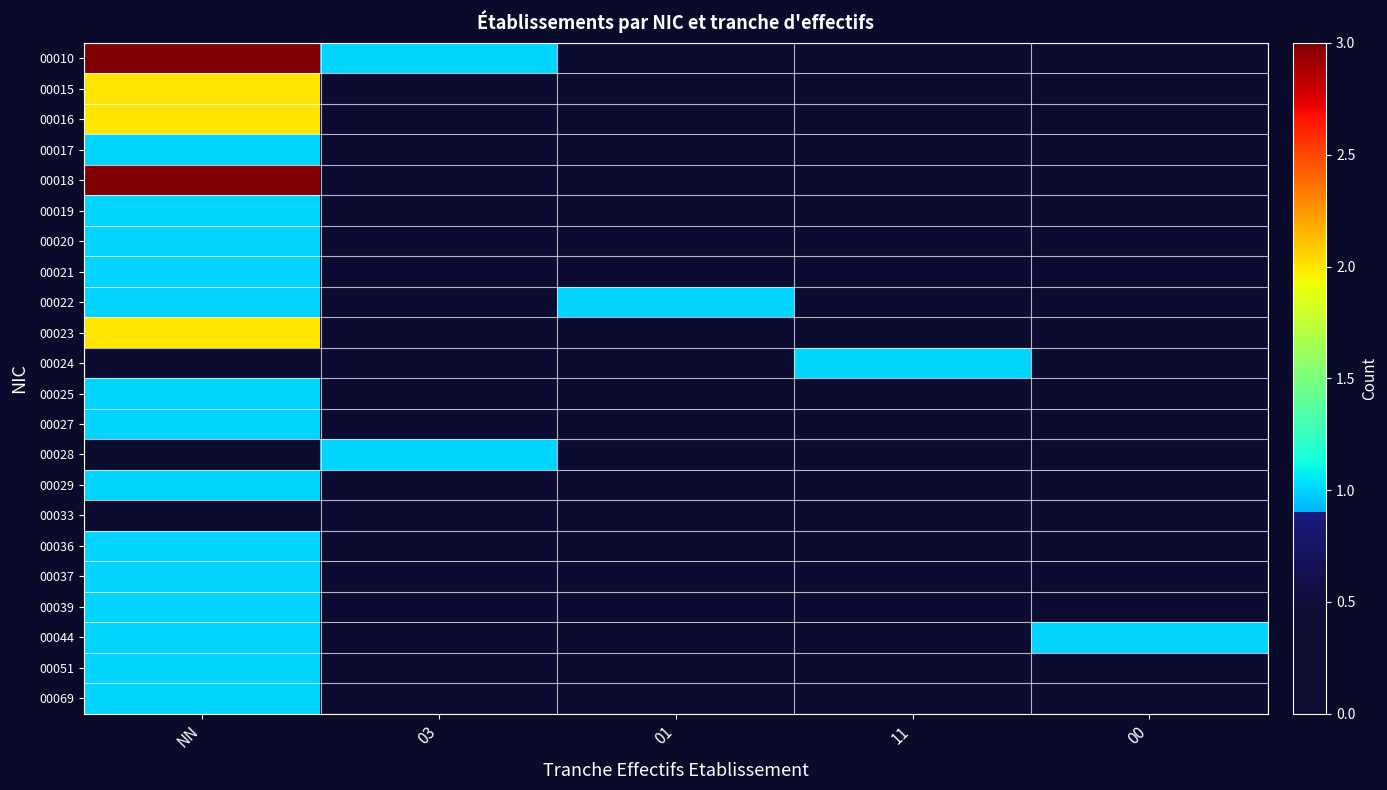

Which series has the largest range (max minus min)?

00010